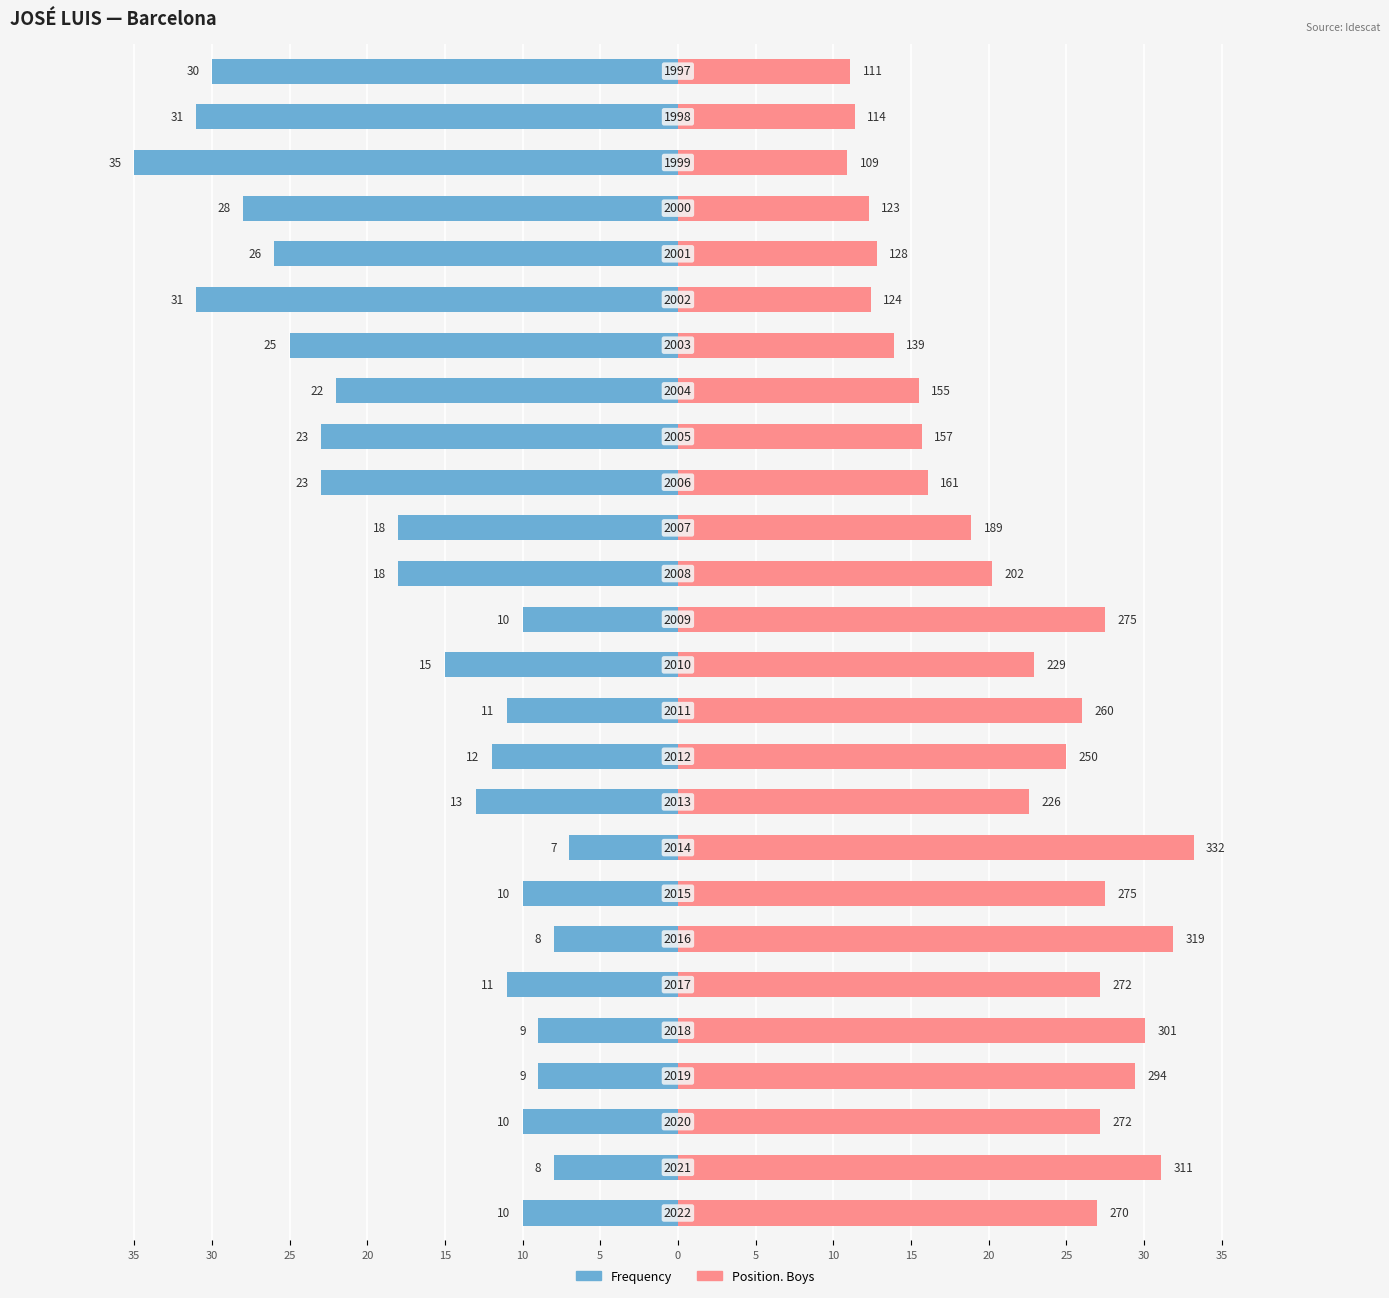

What is the difference between the Position. Boys (/10) values at 15 and 10?

2.9